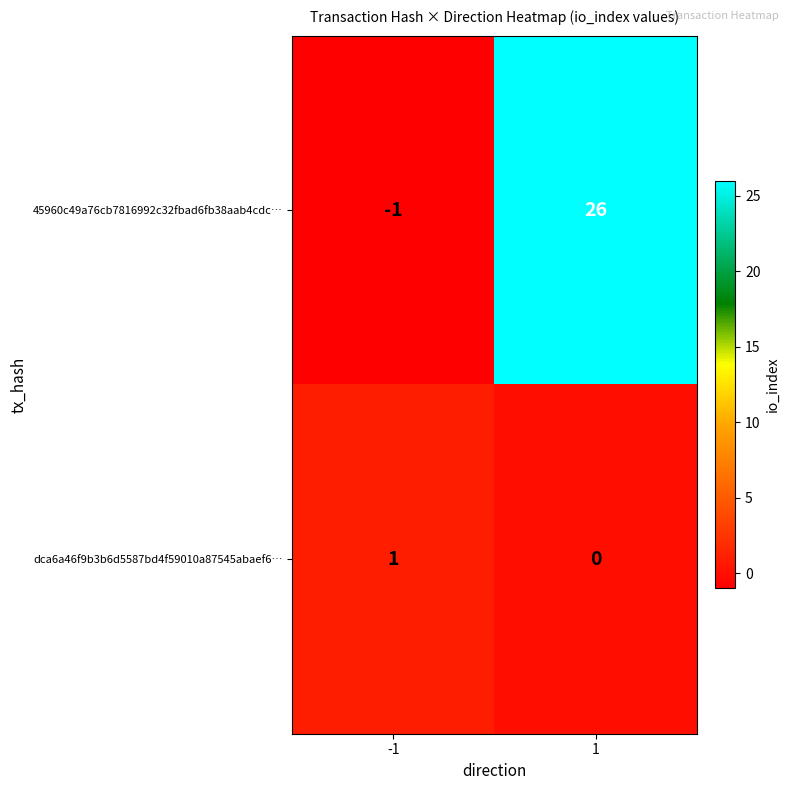

Which series has the largest range (max minus min)?

45960c49a76cb7816992c32fbad6fb38aab4cdc…